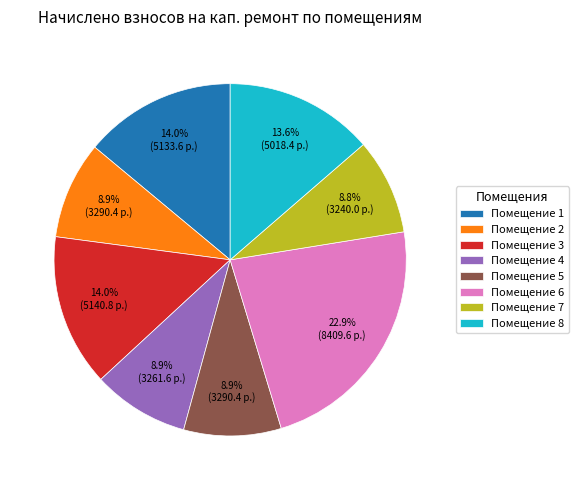

How many segments does this pie chart have?

8